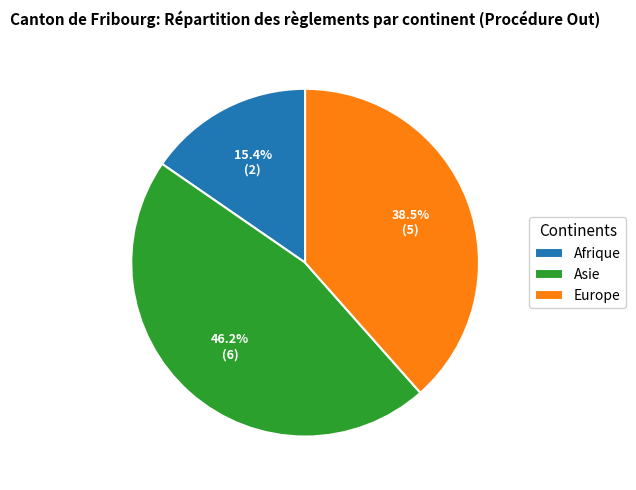

How many segments does this pie chart have?

3